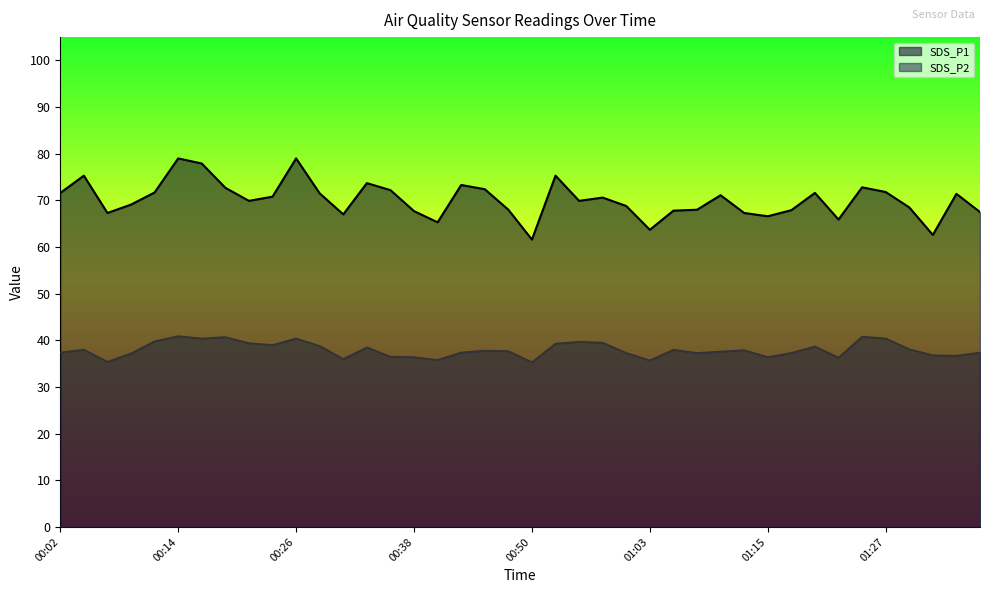

What is the label of the 33rd point from the left?

01:20